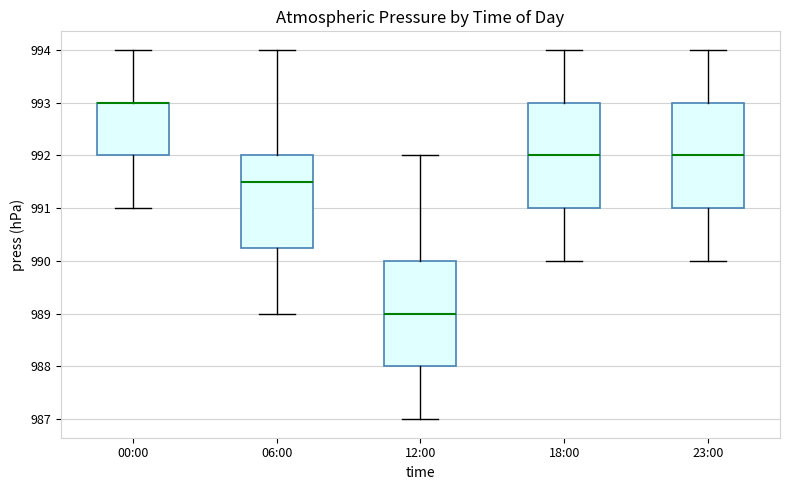

Reading left to right, read every box against the y-axis: the position of its median line, the range the box covers, and the ends of its whiskers. The values are not printed on the chart, so give them approximately, as read against the axis.

00:00: median 993.0 (drawn on the box's upper edge), box 992.0 to 993.0, whiskers 991.0 to 994.0
06:00: median 991.5, box 990.3 to 992.0, whiskers 989.0 to 994.0
12:00: median 989.0, box 988.0 to 990.0, whiskers 987.0 to 992.0
18:00: median 992.0, box 991.0 to 993.0, whiskers 990.0 to 994.0
23:00: median 992.0, box 991.0 to 993.0, whiskers 990.0 to 994.0